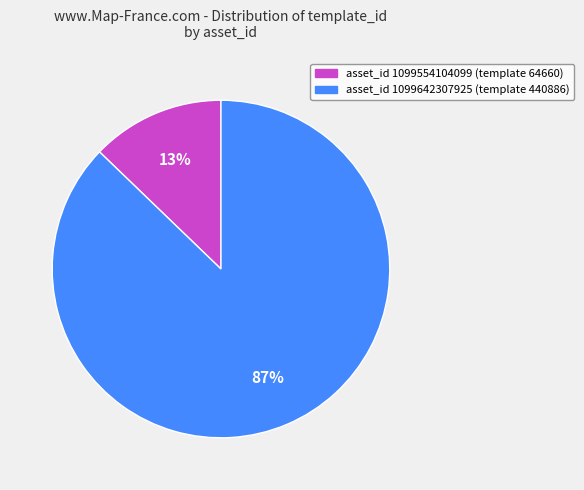

To the nearest percent, what is the average slice percentage?

50%